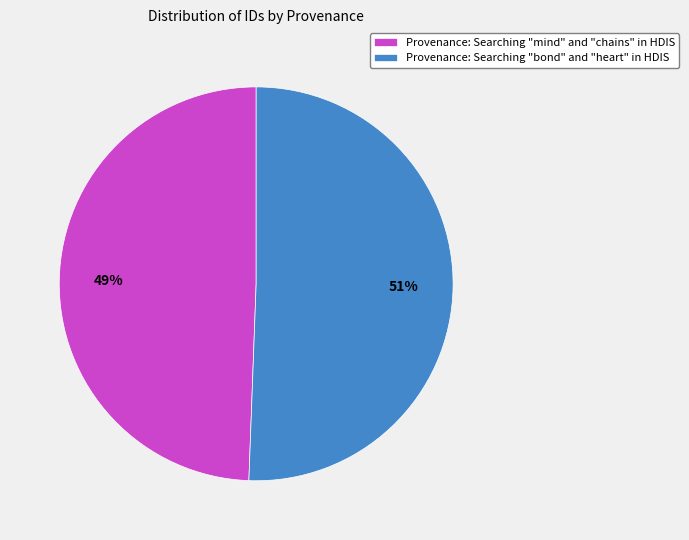

Which has a higher value, Provenance: Searching "mind" and "chains" in HDIS or Provenance: Searching "bond" and "heart" in HDIS?

Provenance: Searching "bond" and "heart" in HDIS